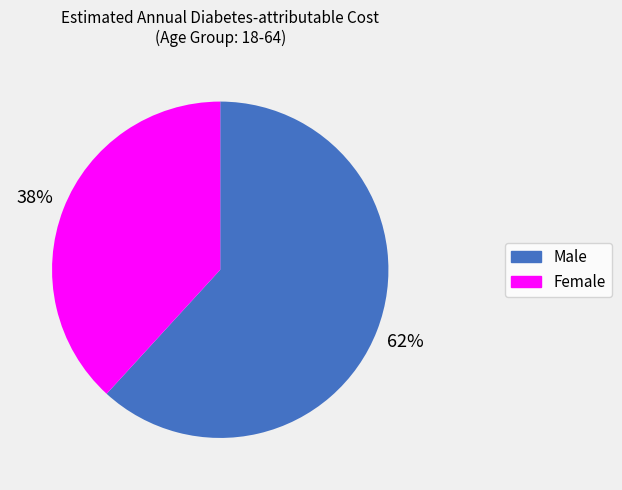

To the nearest percent, what is the difference between the largest and smallest slice percentages?

24%